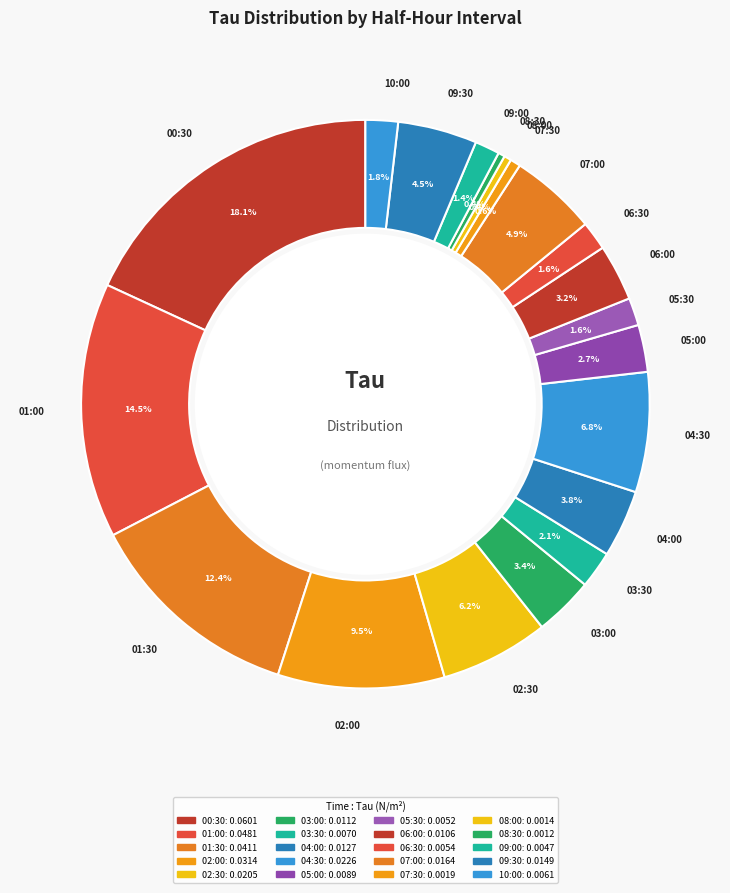

To the nearest percent, what is the difference between the 08:00 and 07:00 slice percentages?

5%